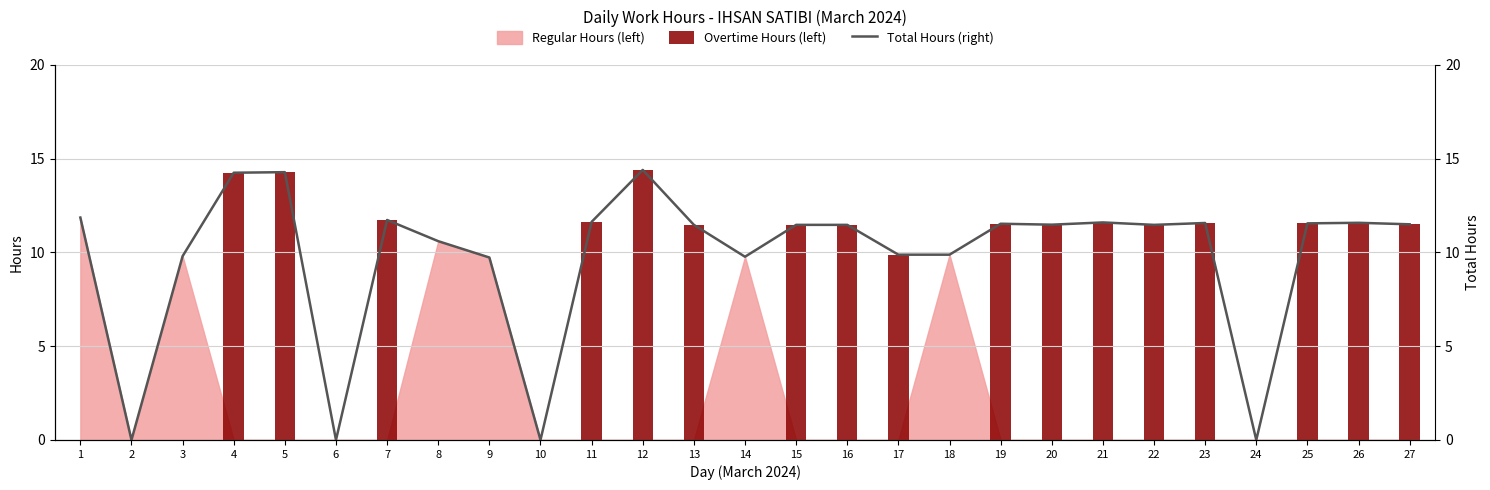

Is the value of Total Hours (right) at 12 greater than the value of Overtime Hours (left) at 5?

Yes